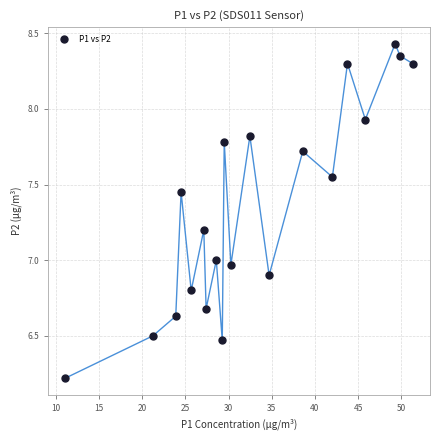

What is the range of Y values (max minus min)?

2.2